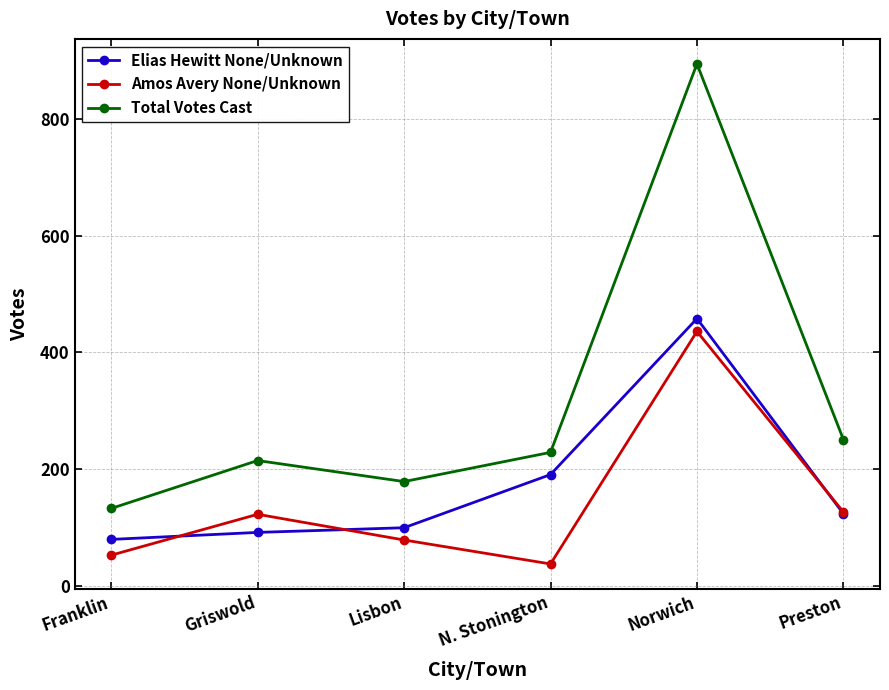

Read the Total Votes Cast value at N. Stonington, to the nearest 10.

230